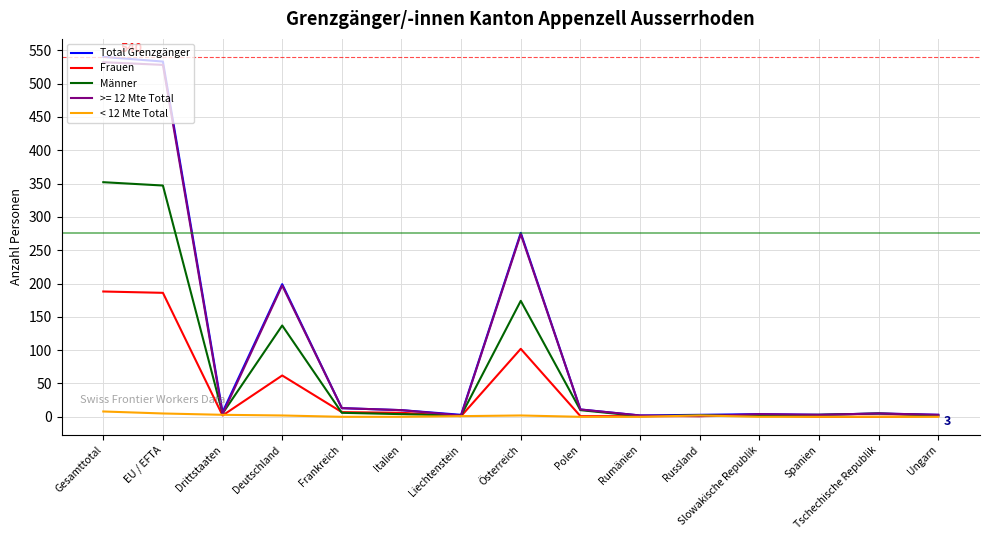

True or false: Frauen has a value of 64 at Spanien.

False